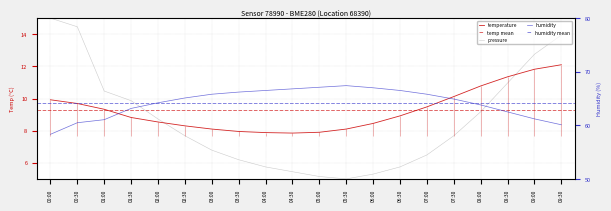

The humidity series shows 91.9 at 00:30. True or false?

False